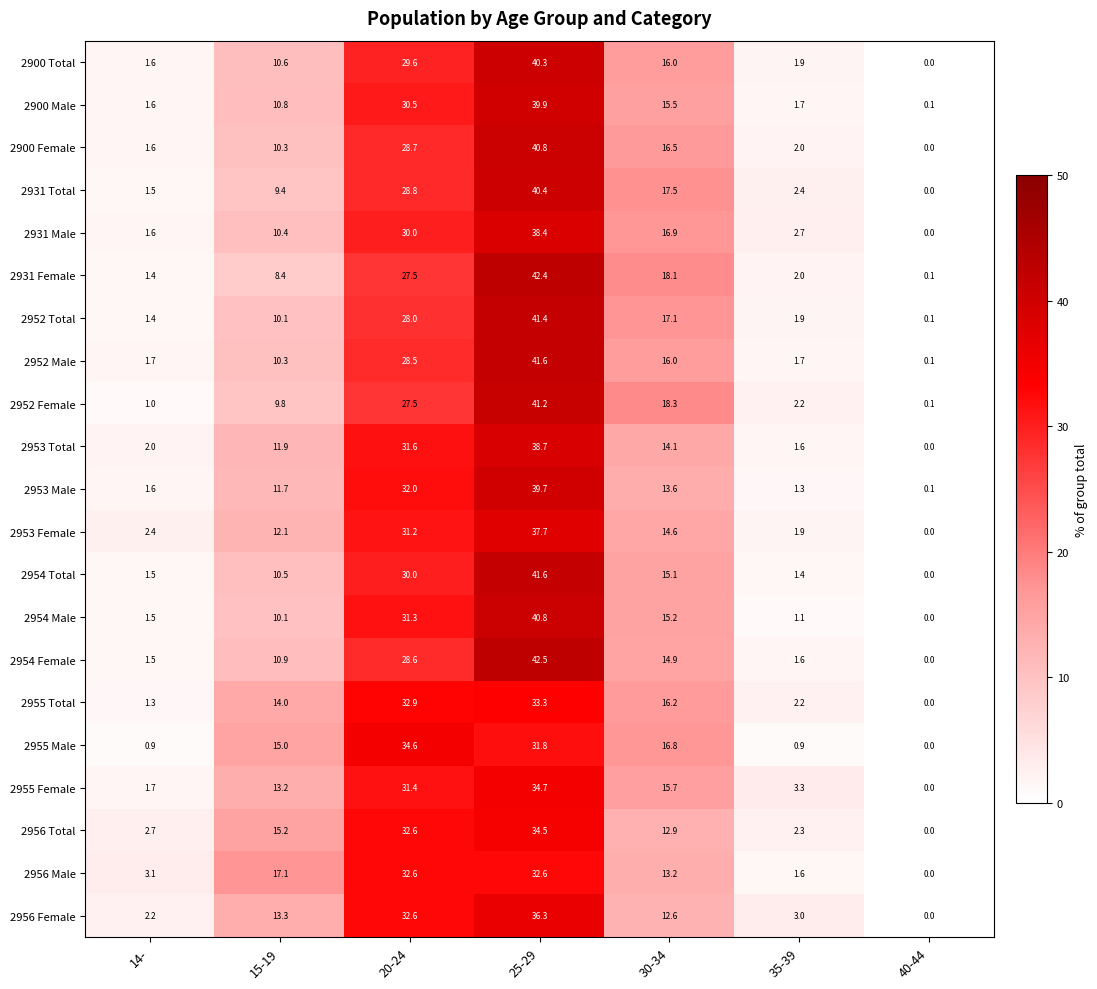

Which series changed the most between 25-29 and 35-39?

2954 Female